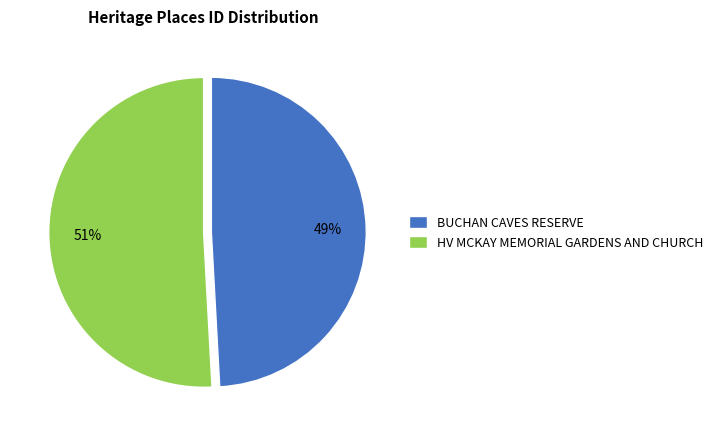

How many slices are in this pie chart?

2